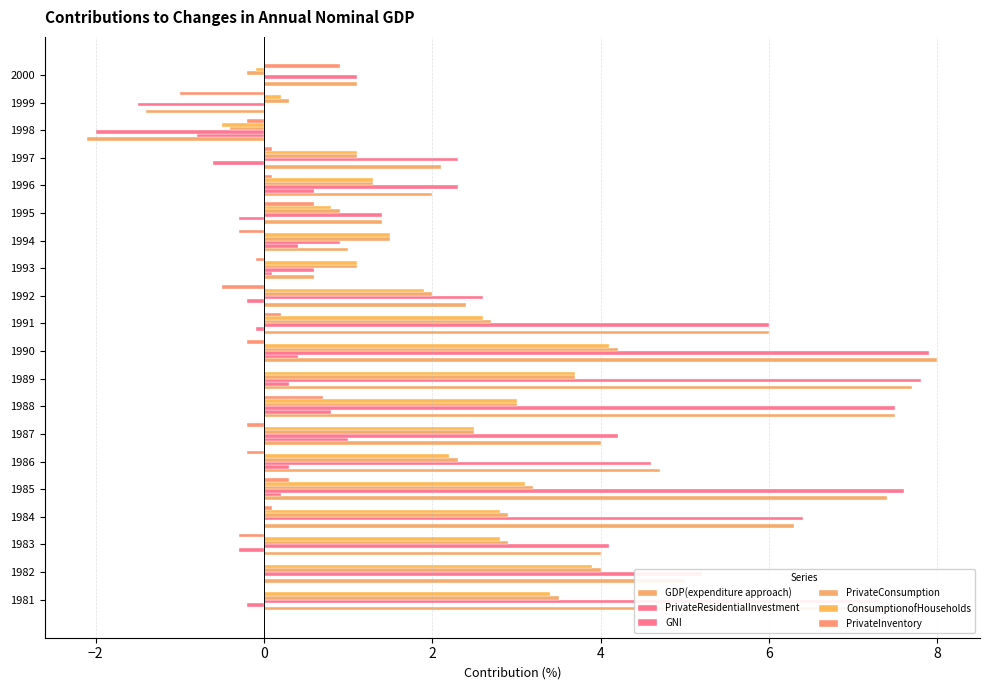

Count the number of categories in the chart.

20